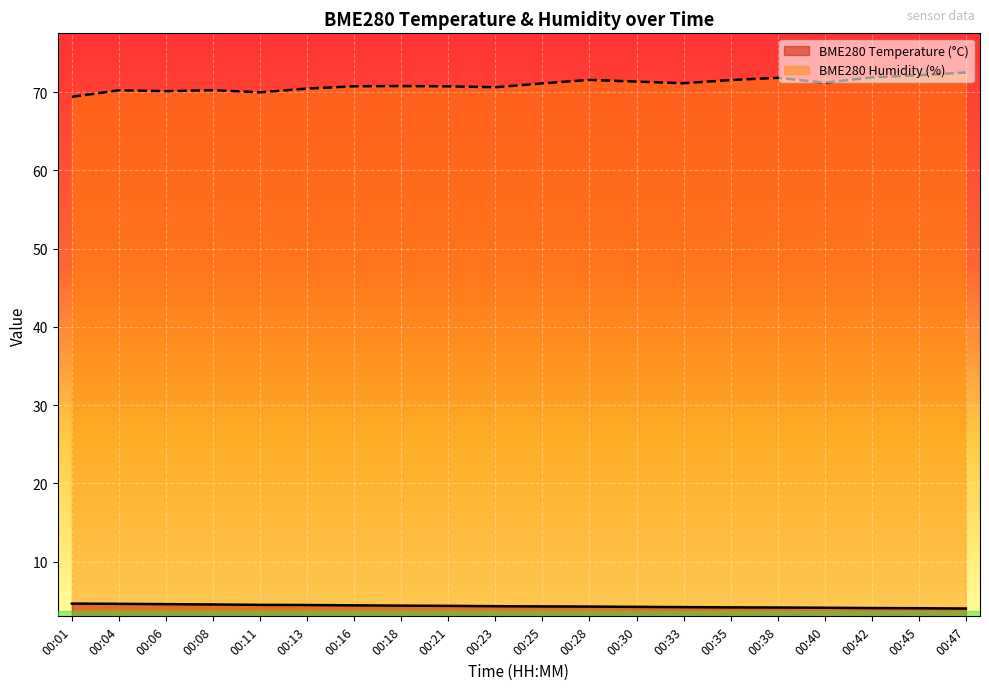

At how many categories does at least one series exceed 4?

20